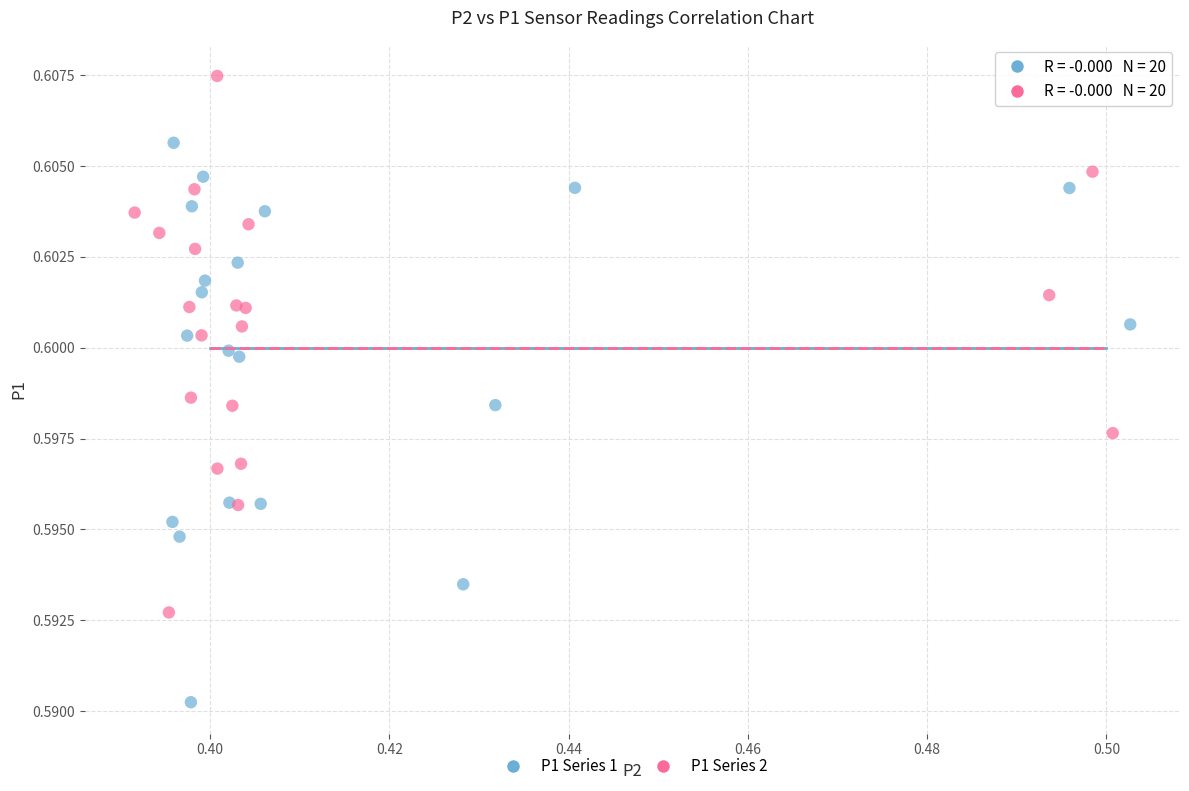

What are all the series names shown in the legend?

P1 Series 1, P1 Series 2